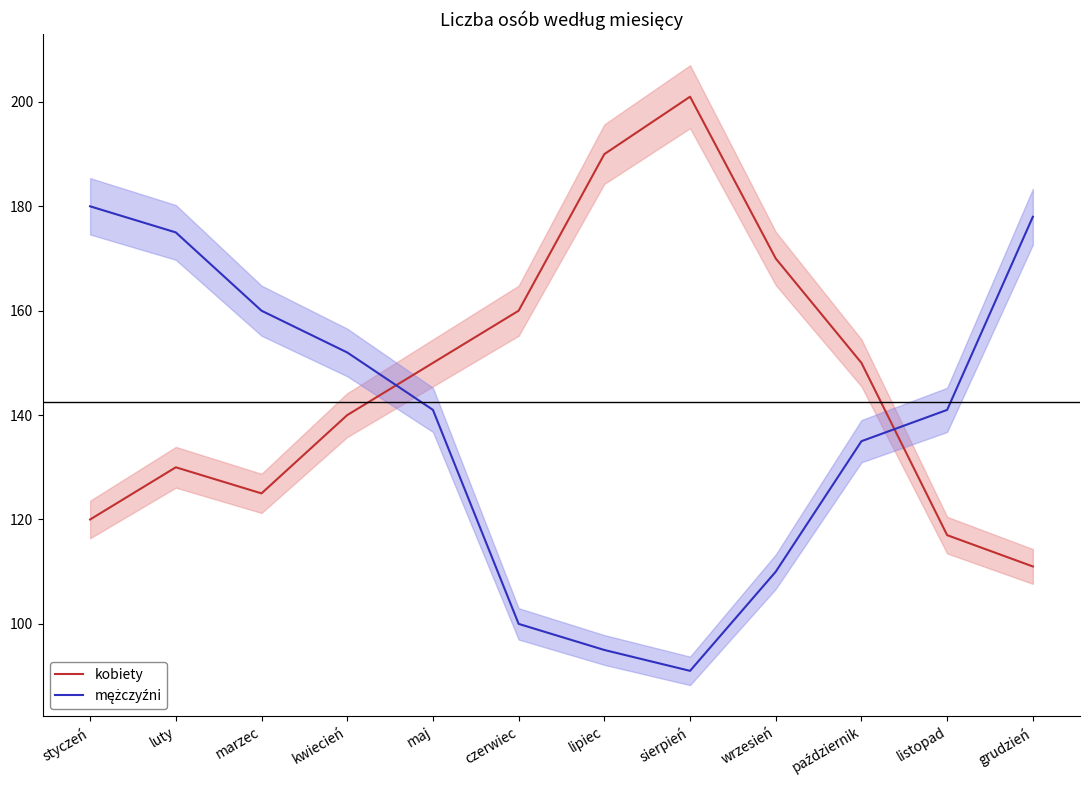

What is the difference between the mężczyźni values at listopad and sierpień?

50